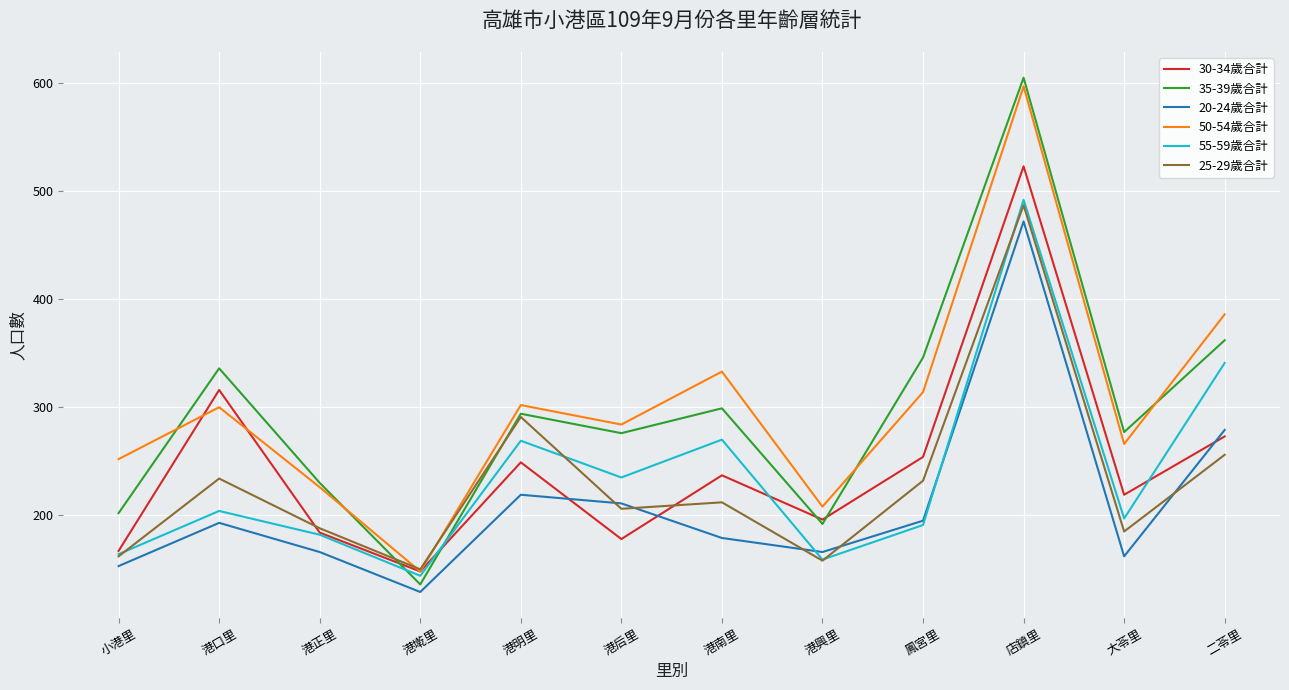

What are all the series names shown in the legend?

30-34歲合計, 35-39歲合計, 20-24歲合計, 50-54歲合計, 55-59歲合計, 25-29歲合計